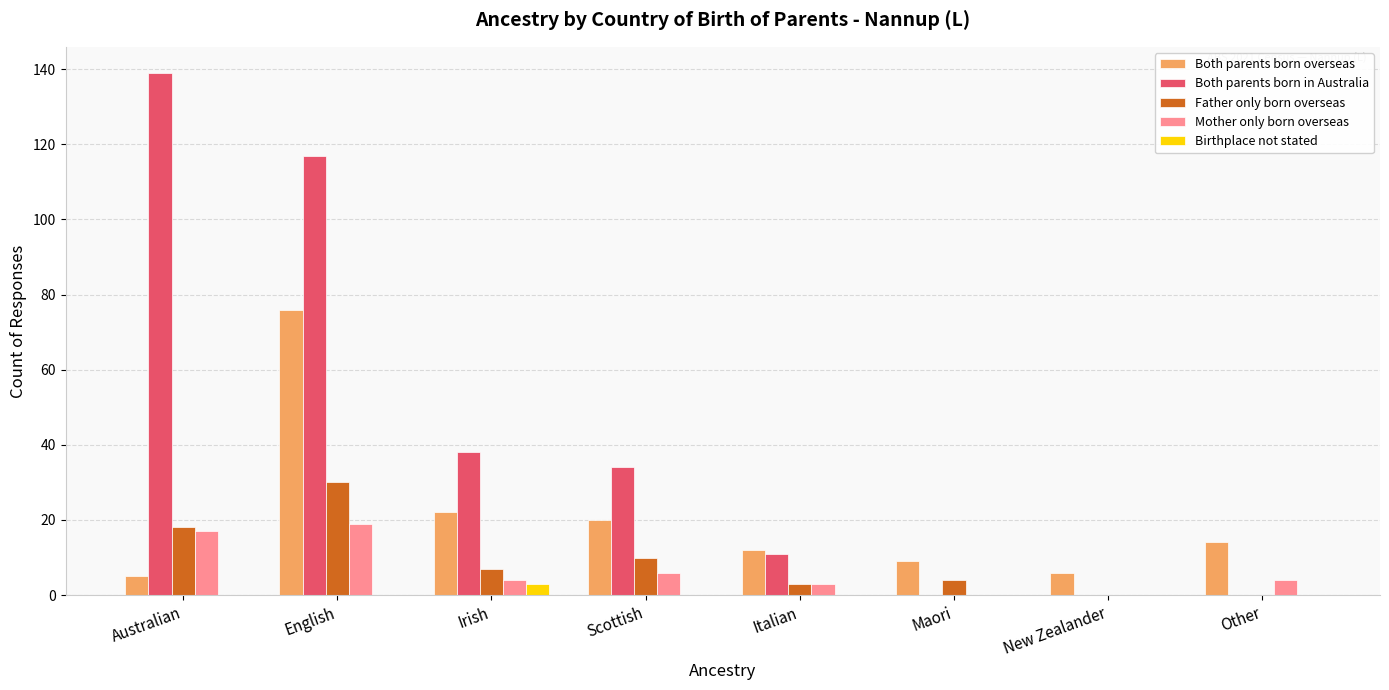

How many categories are shown in the chart?

8